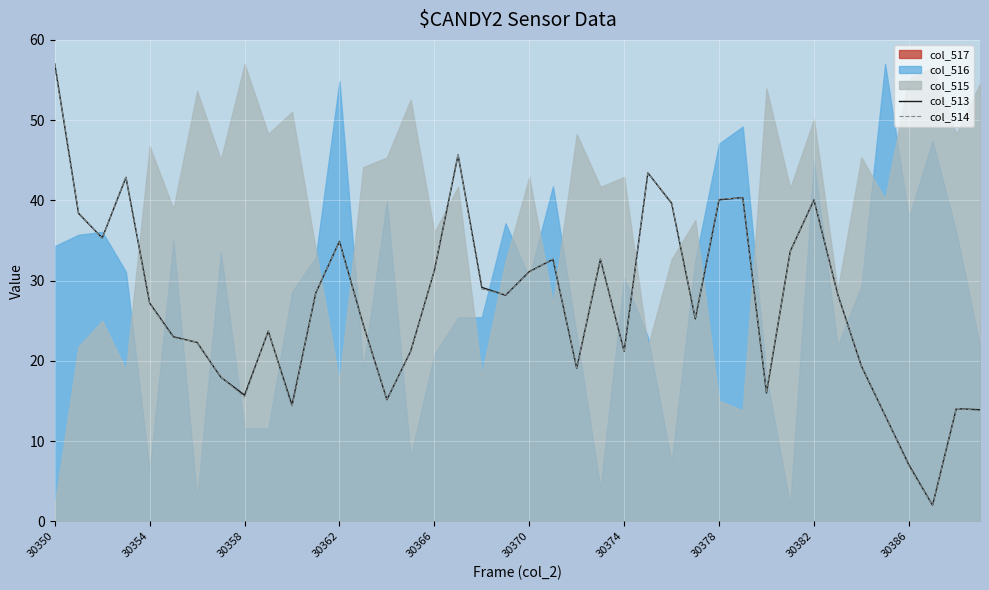

After their last crossing, which series has the higher values: col_514 or col_513?

col_513